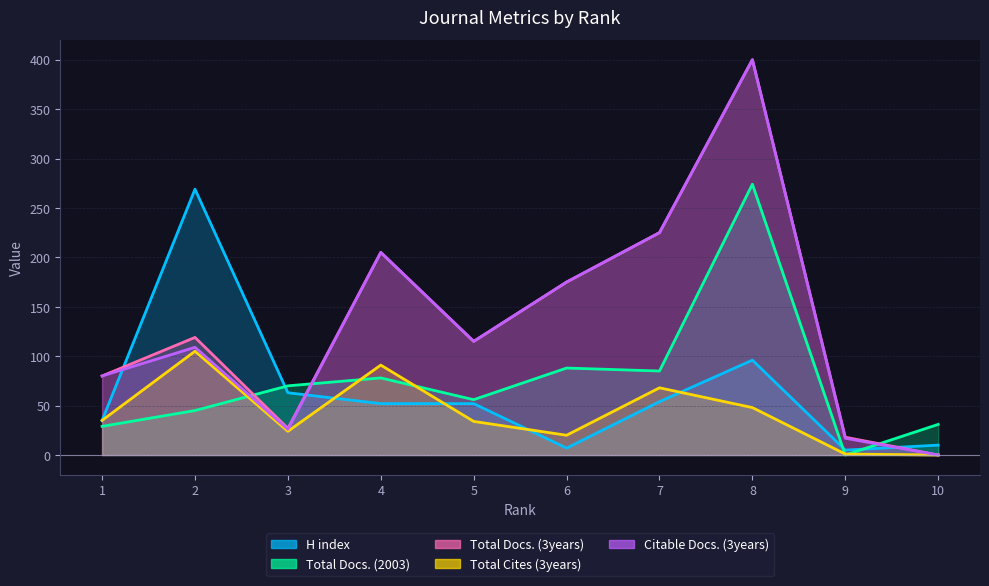

Does the chart have visible grid lines?

Yes